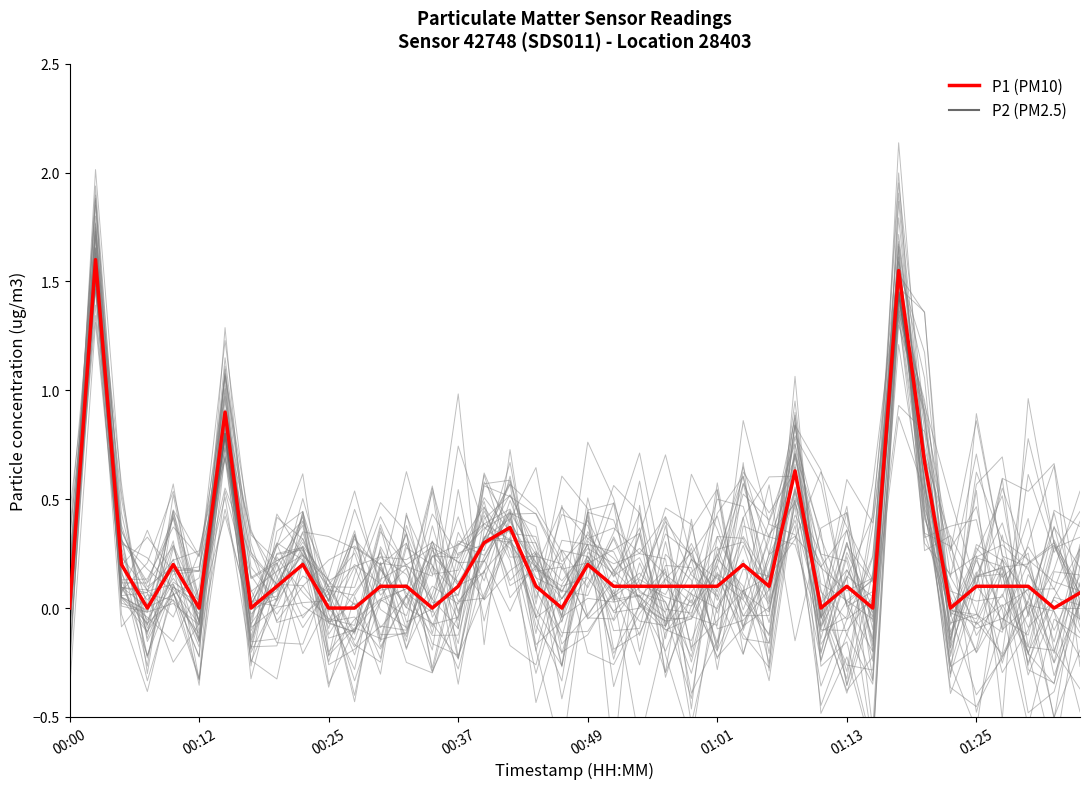

The value of P2 (PM2.5) at 01:01 is 0.0. True or false?

False